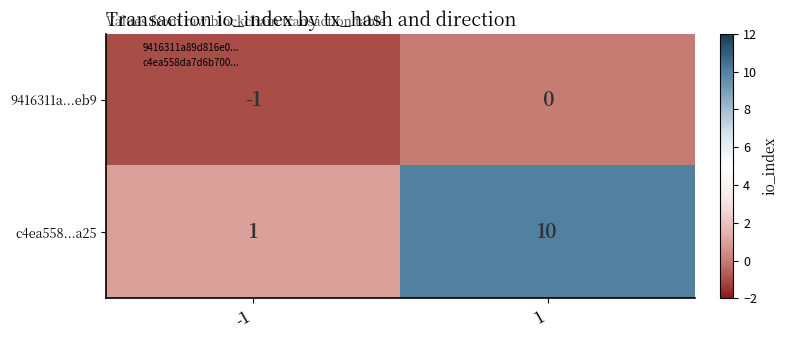

Reading left to right, list all the values displayed in this chart.

9416311a...eb9: -1=-1	1=0
c4ea558...a25: -1=1	1=10